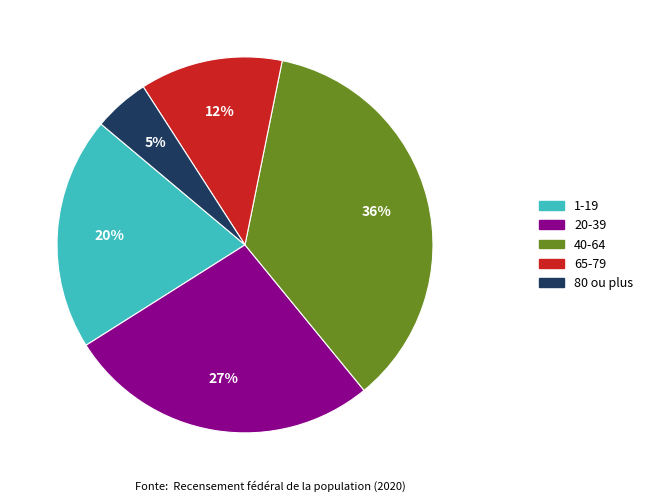

How many slices are in this pie chart?

5